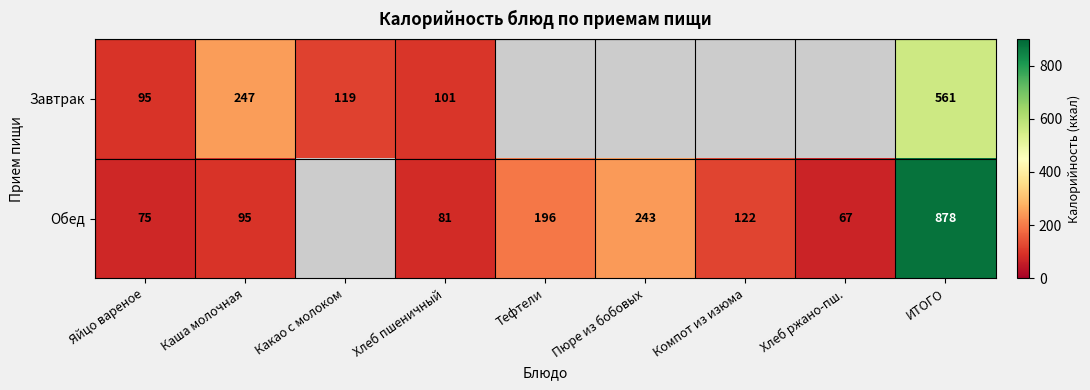

At Яйцо вареное, list the series in order from smallest to largest.

Обед, Завтрак